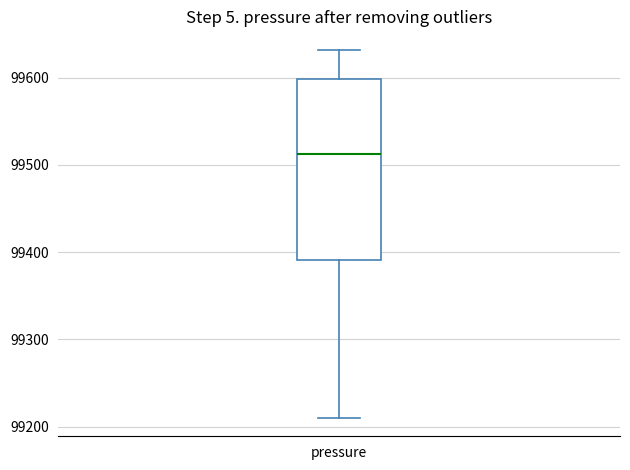

Transcribe this box plot: give where the median line is, the range the box spans, and where the two whiskers end, as read against the y-axis. The values are not printed on the chart, so give them approximately, as read against the axis.

median 99510, box 99390 to 99600, whiskers 99210 to 99630